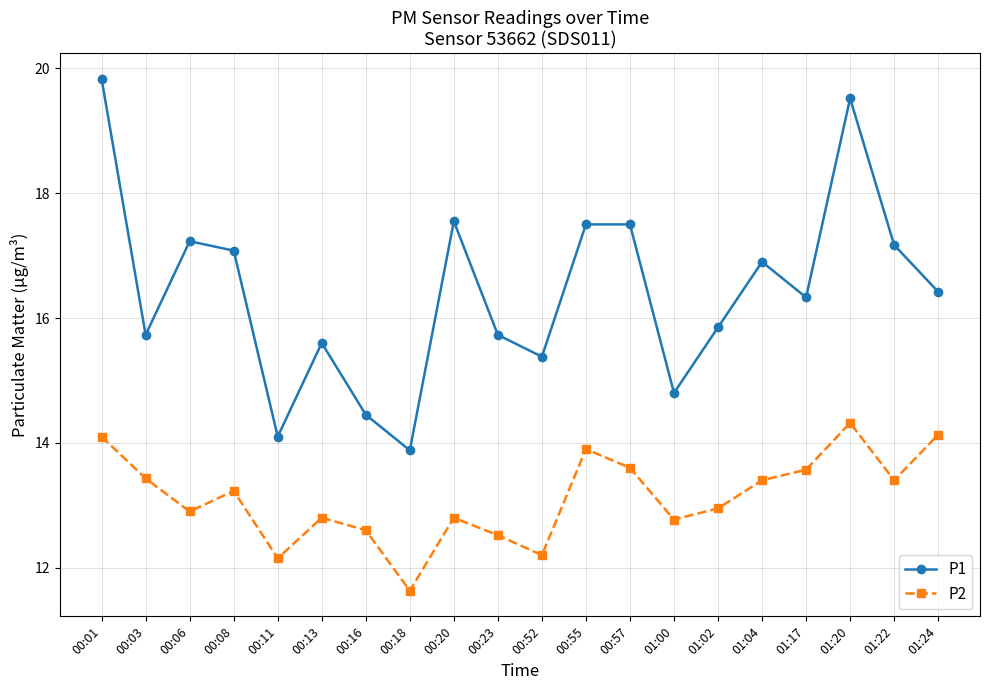

True or false: P1 has a value of 6.3 at 01:24.

False